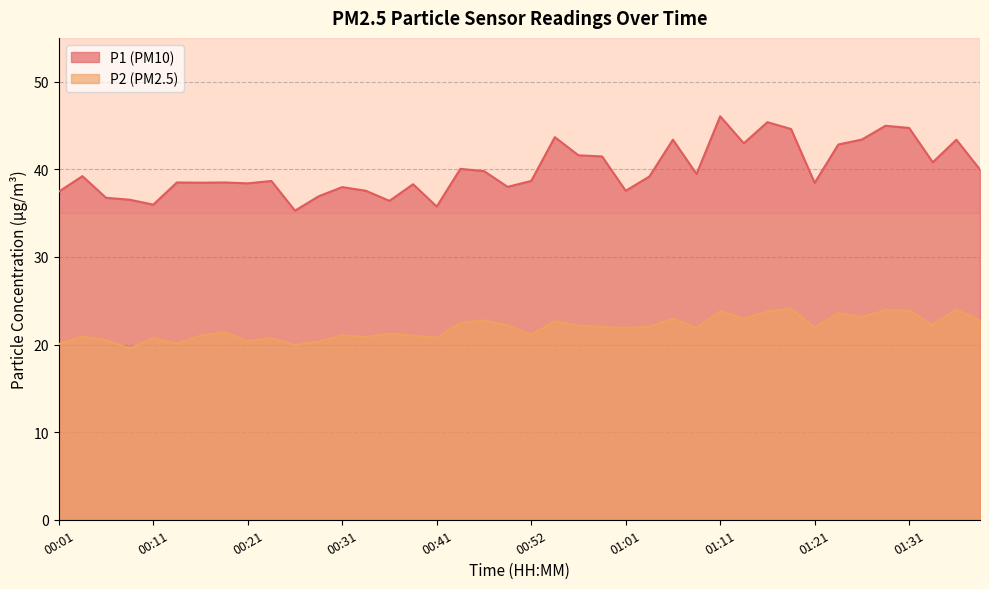

The P2 series shows 32.4 at 00:59. True or false?

False